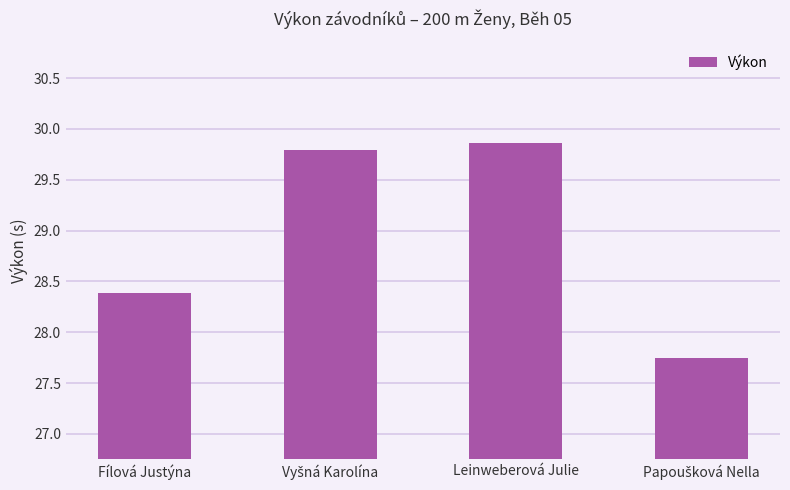

Is it true that the value at Fílová Justýna is 28.4?

True